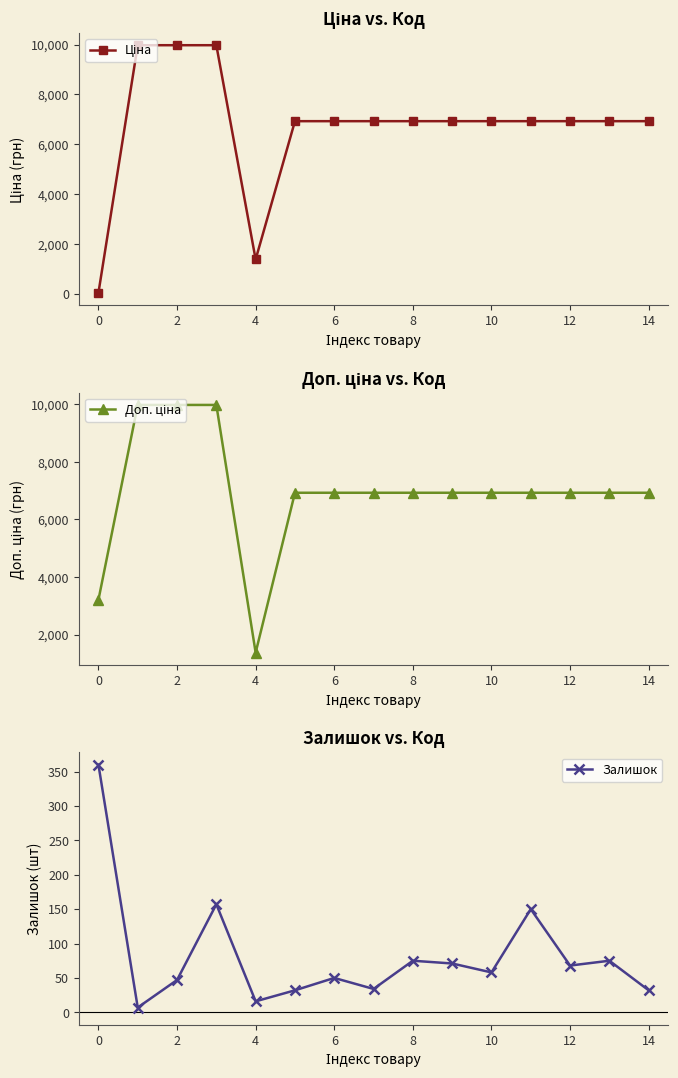

True or false: Залишок and Ціна intersect in this chart.

True